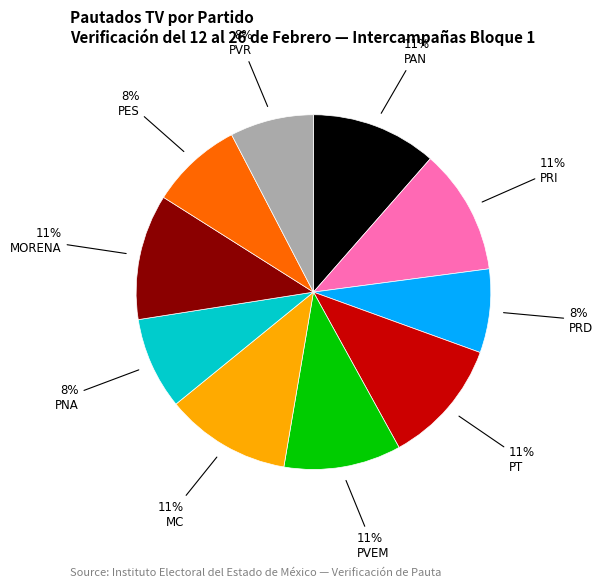

Is there any slice that represents more than half of the pie?

No